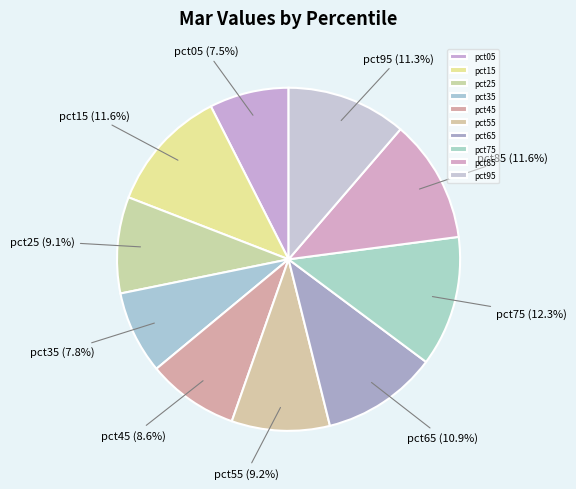

To the nearest percent, what is the average slice percentage?

10%